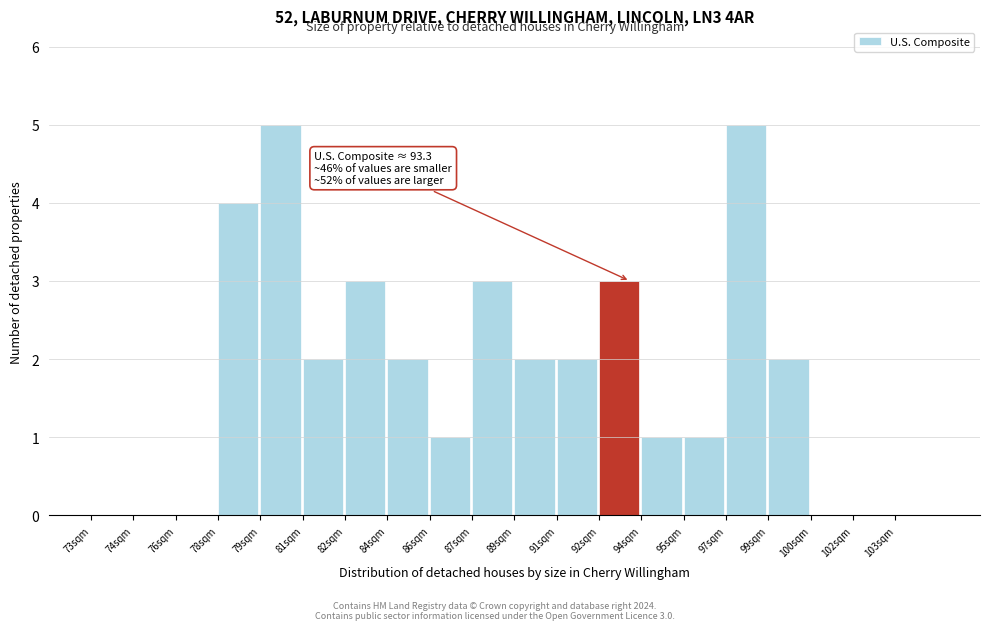

Reading left to right, transcribe all the data shown in this chart.

73sqm=0	74sqm=0	76sqm=0	78sqm=4	79sqm=5	81sqm=2	82sqm=3	84sqm=2	86sqm=1	87sqm=3	89sqm=2	91sqm=2	92sqm=3	94sqm=1	95sqm=1	97sqm=5	99sqm=2	100sqm=0	102sqm=0	103sqm=0